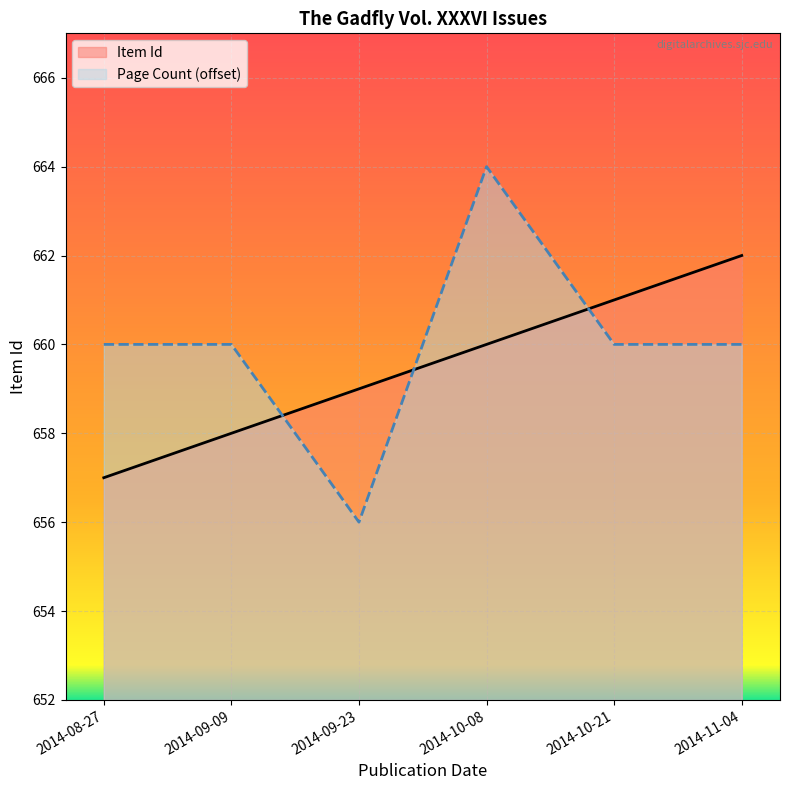

What is the value of the 6th point from the left?

662